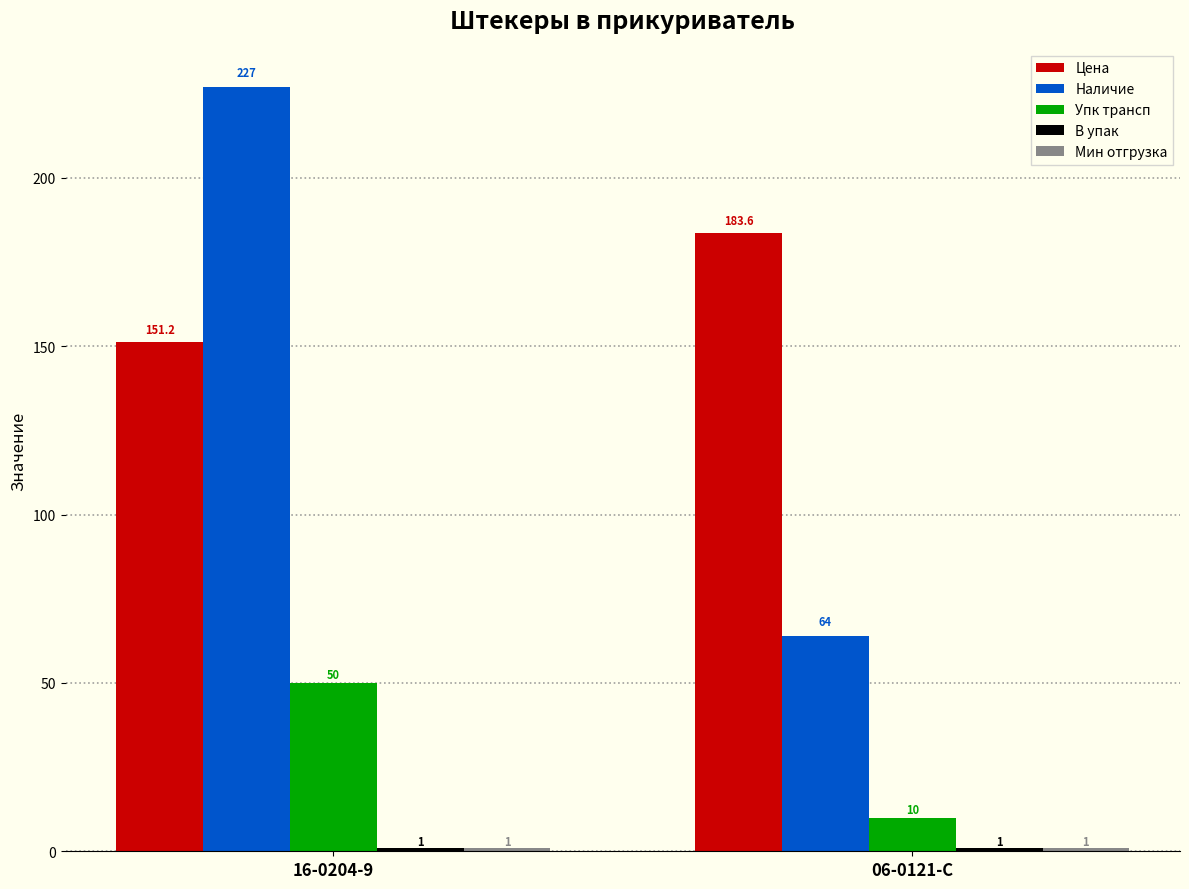

How many Упк трансп values are between 10 and 50?

2